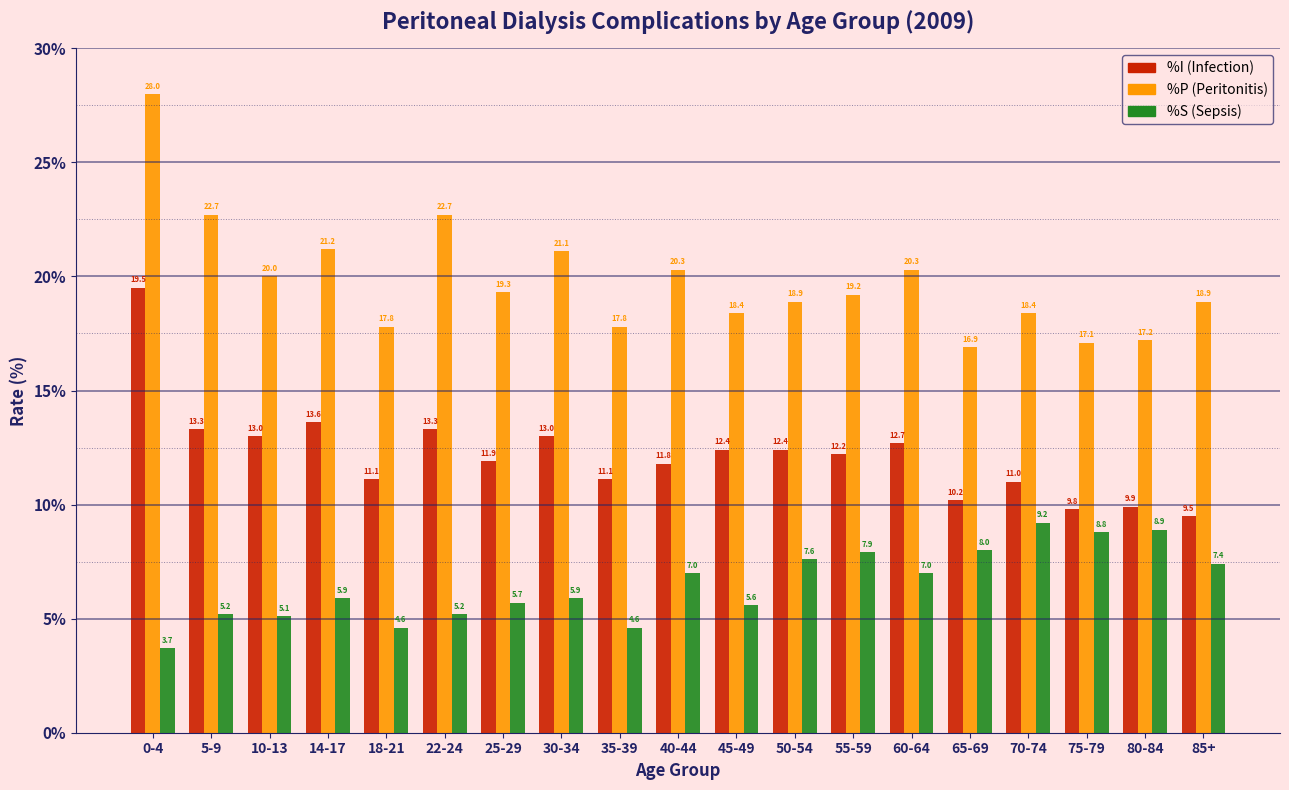

Reading left to right, transcribe all the data shown in this chart.

%I (Infection): 19.5	13.3	13.0	13.6	11.1	13.3	11.9	13.0	11.1	11.8	12.4	12.4	12.2	12.7	10.2	11.0	9.8	9.9	9.5
%P (Peritonitis): 28.0	22.7	20.0	21.2	17.8	22.7	19.3	21.1	17.8	20.3	18.4	18.9	19.2	20.3	16.9	18.4	17.1	17.2	18.9
%S (Sepsis): 3.7	5.2	5.1	5.9	4.6	5.2	5.7	5.9	4.6	7.0	5.6	7.6	7.9	7.0	8.0	9.2	8.8	8.9	7.4